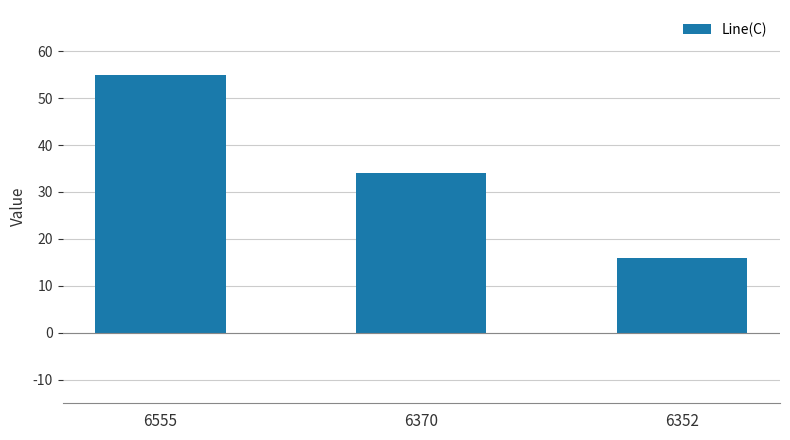

Reading left to right, transcribe all the data shown in this chart.

55	34	16